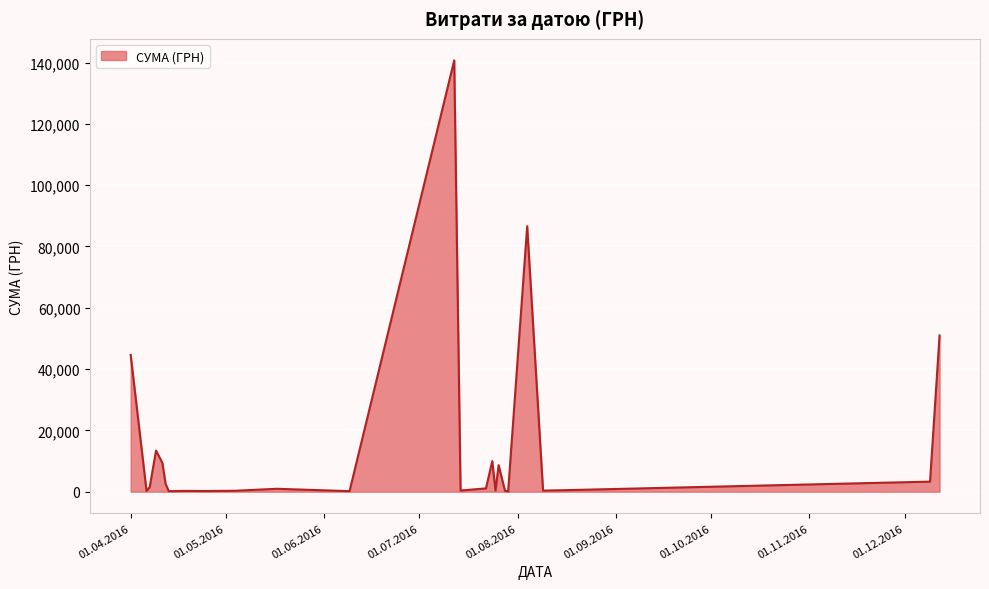

What is the greatest value displayed?

140706.2